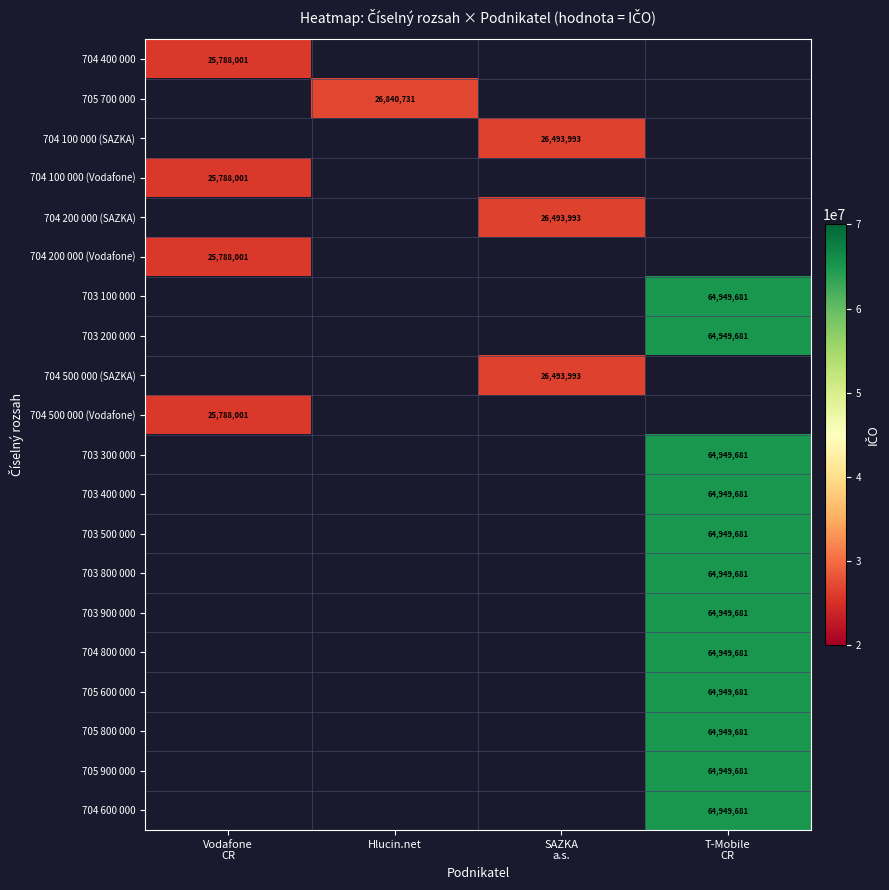

What is the maximum value shown in the chart?

64949681.0